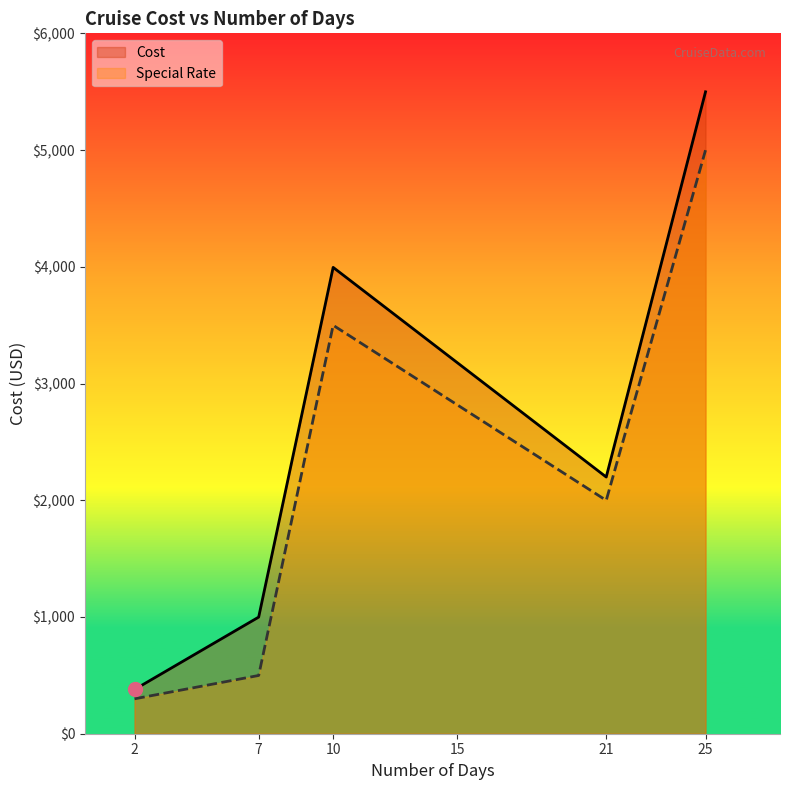

What is the difference between the Special Rate values at 7 and 10?

3000